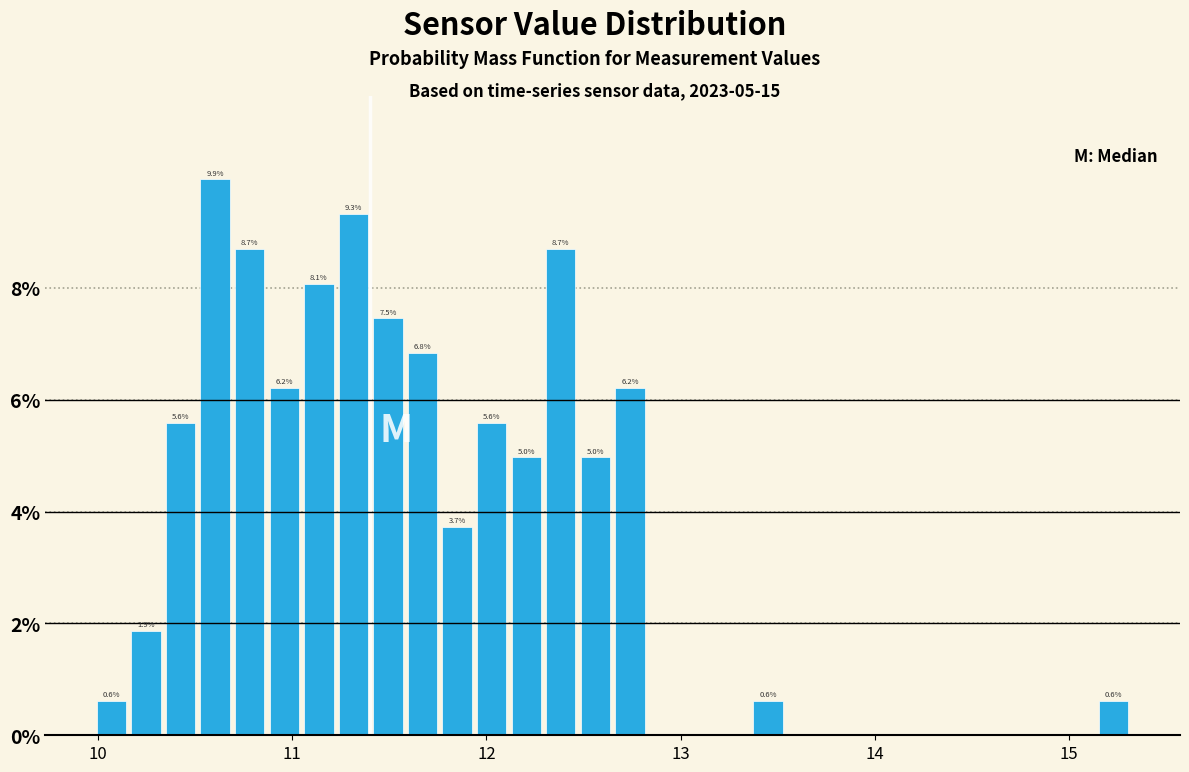

Around what value on the x-axis is the tallest bar? Give the approximate position of its centre, as read against the axis.

10.6